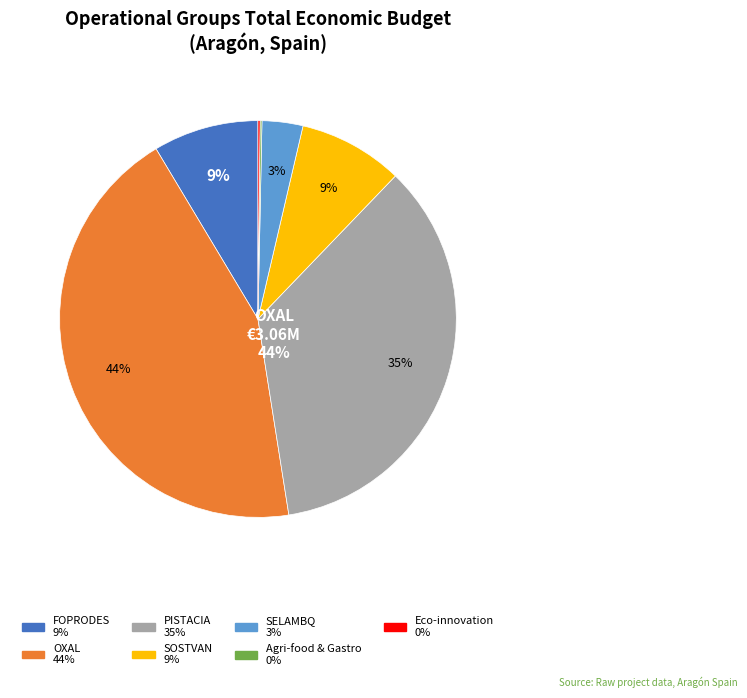

To the nearest percent, what percentage of the pie is PISTACIA?

35%